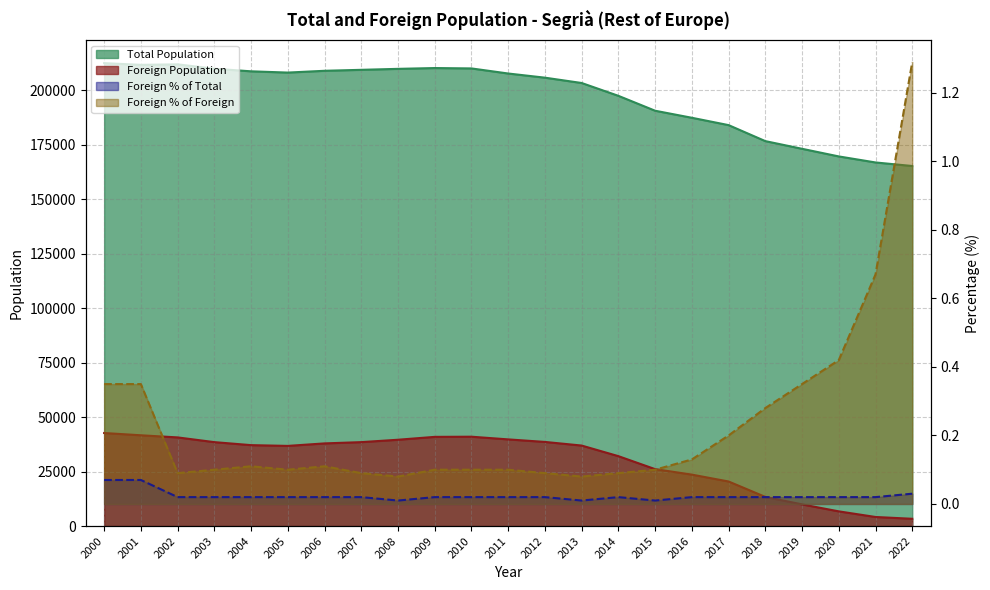

List the labels in order of Total Population value, largest first.

2000, 2002, 2001, 2009, 2010, 2003, 2008, 2007, 2006, 2004, 2005, 2011, 2012, 2013, 2014, 2015, 2016, 2017, 2018, 2019, 2020, 2021, 2022